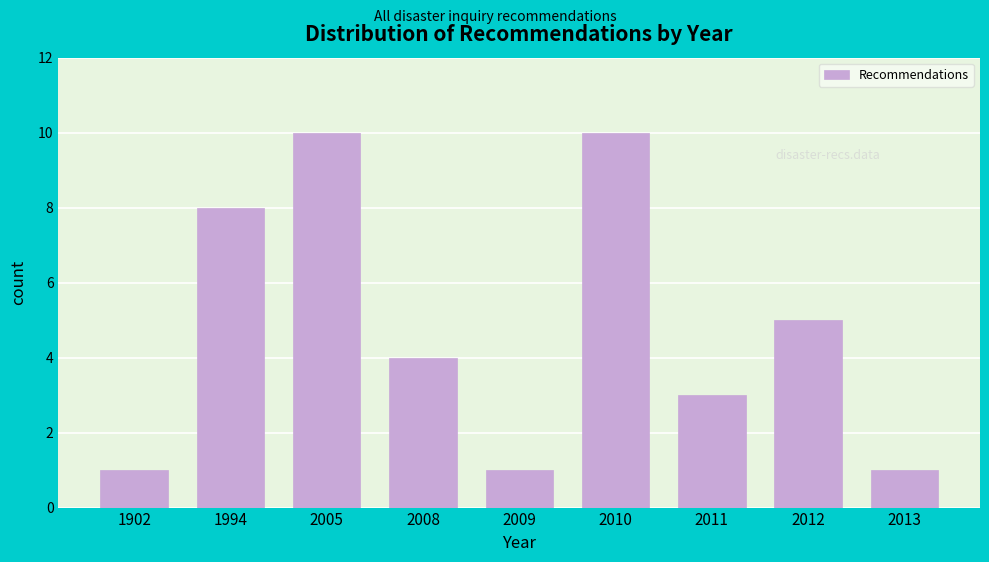

Reading left to right, what are all the values shown in this chart?

1	8	10	4	1	10	3	5	1